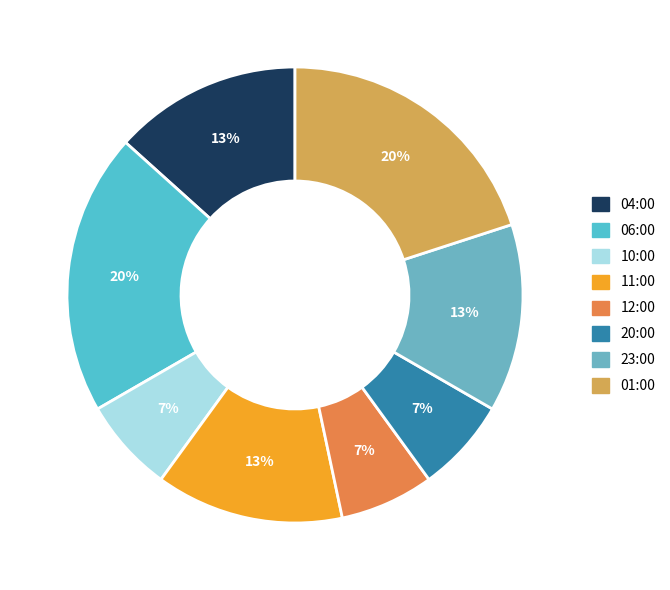

The 11:00 slice represents 13% of the pie. True or false?

True